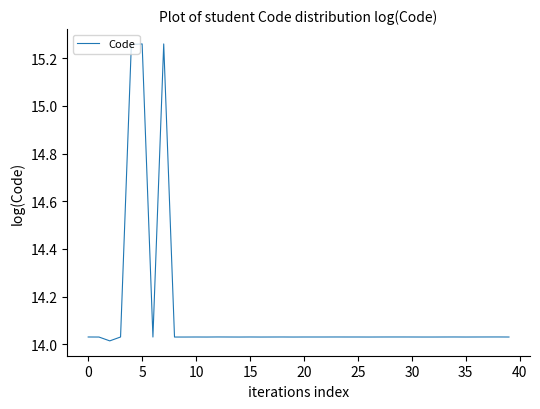

What is the difference between the maximum and minimum values?

1.2